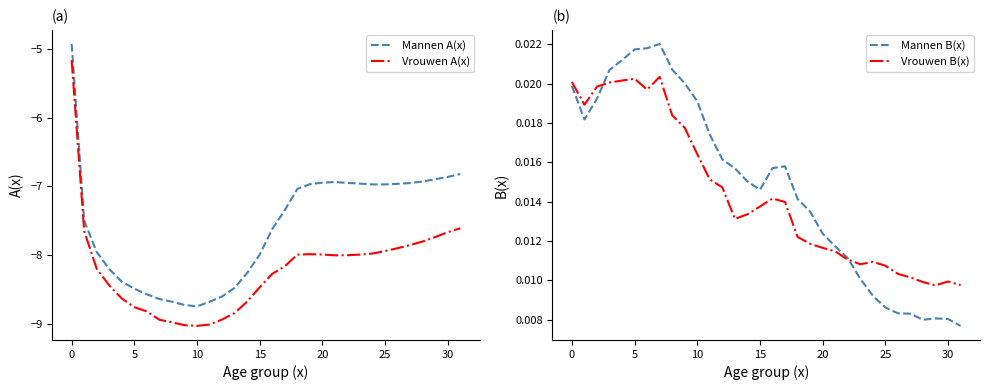

True or false: Mannen A(x) has a value of -12.6 at 13.

False